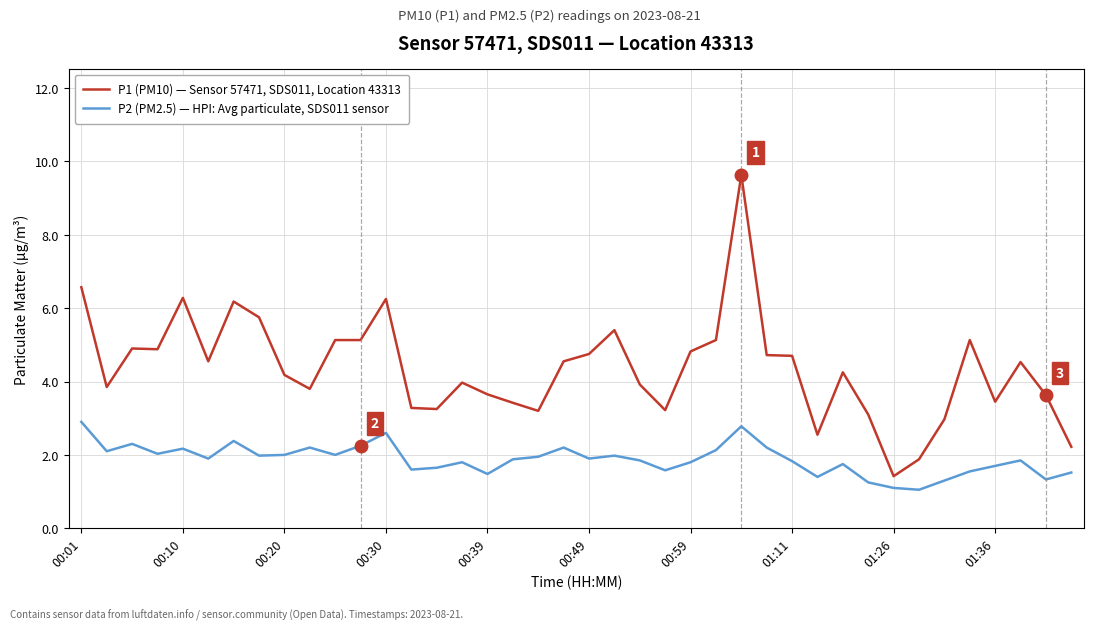

What is the smallest value displayed?

1.1